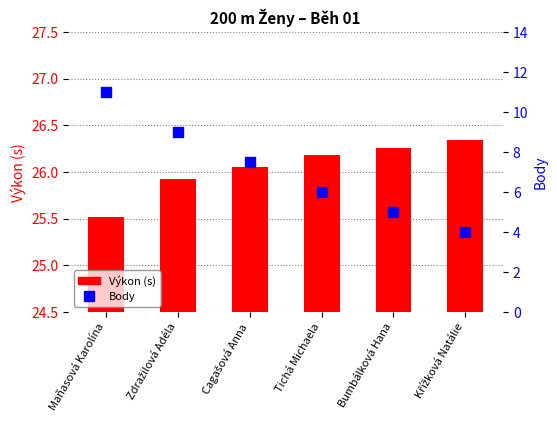

Which label corresponds to the smallest value in the chart?

Křížková Natálie